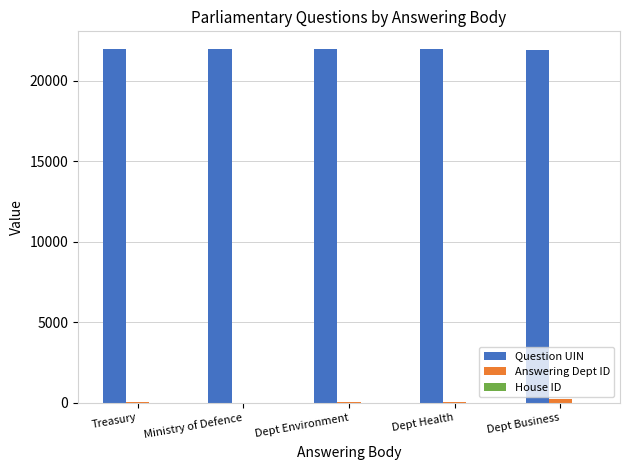

Which series has the largest total across all categories?

Question UIN